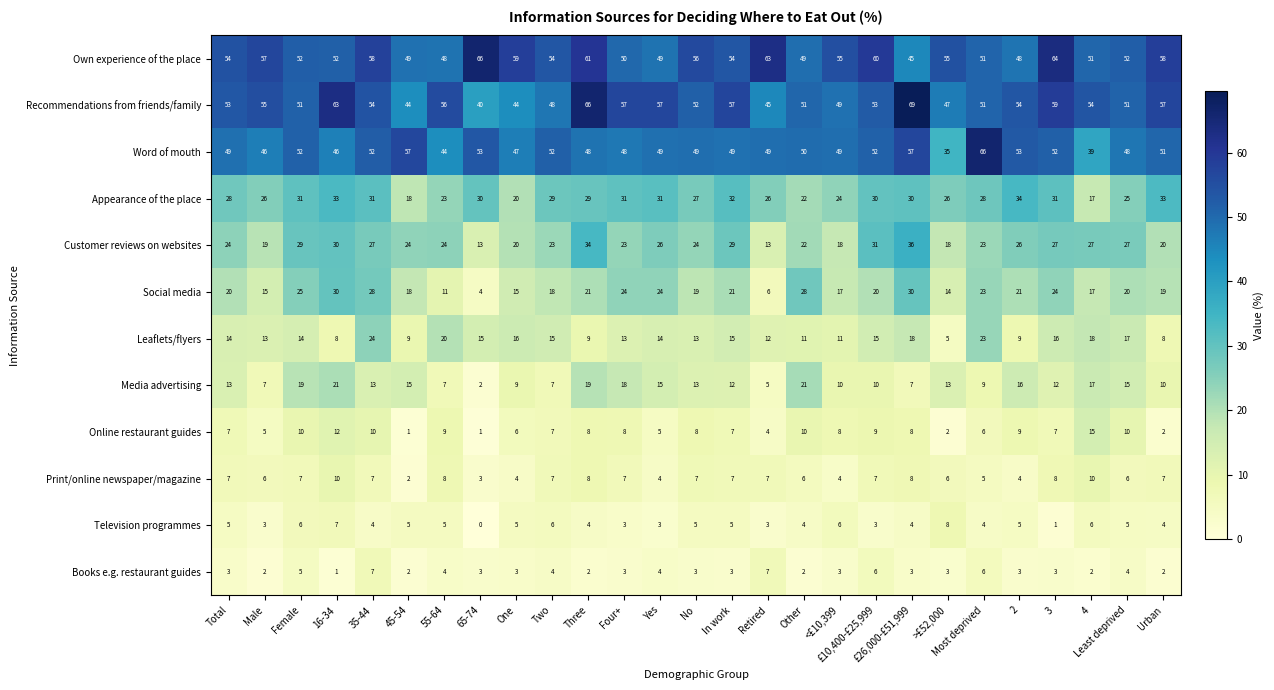

True or false: Books e.g. restaurant guides has a value of 1 at Least deprived.

False